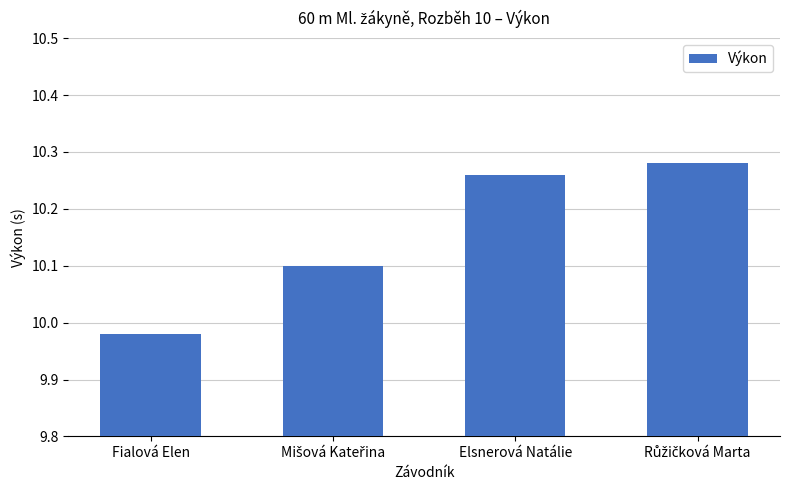

What is the label of the 2nd bar from the right?

Elsnerová Natálie